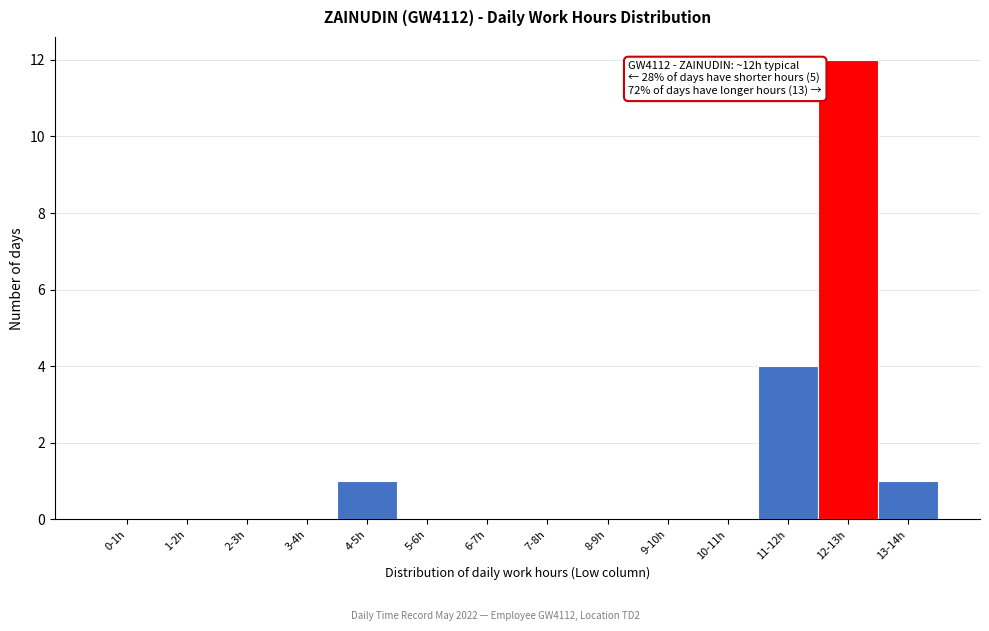

Reading left to right, transcribe all the data shown in this chart.

0-1h=0	1-2h=0	2-3h=0	3-4h=0	4-5h=1	5-6h=0	6-7h=0	7-8h=0	8-9h=0	9-10h=0	10-11h=0	11-12h=4	12-13h=12	13-14h=1